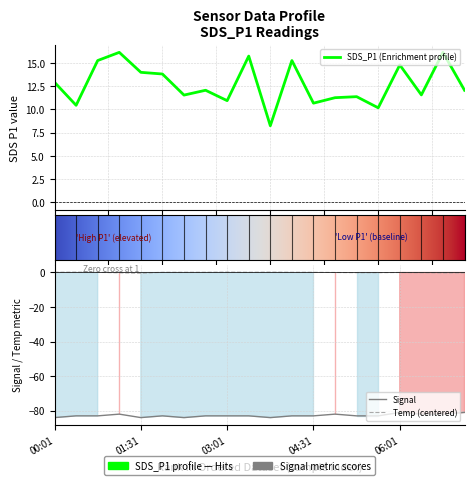

True or false: Signal and Temp intersect in this chart.

False